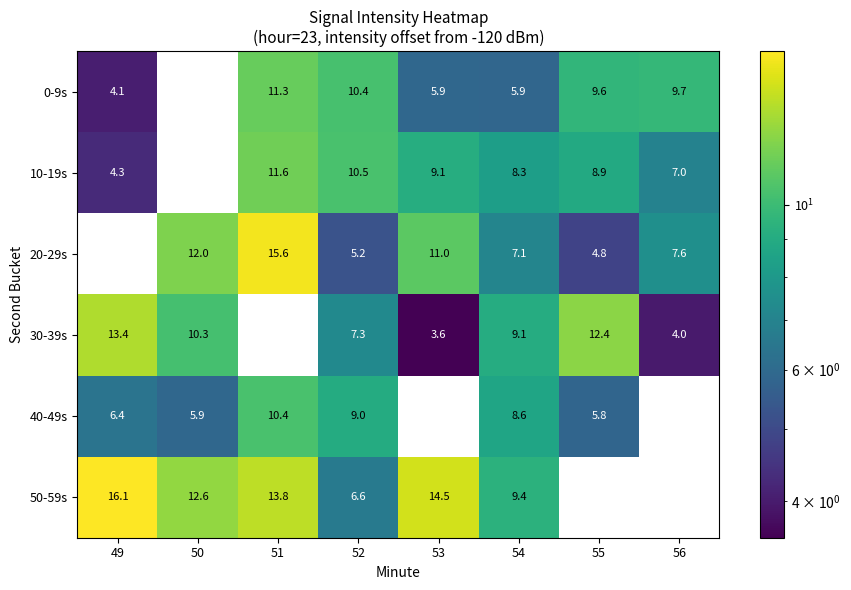

What is the difference between the maximum and minimum values in the 50-59s series?

9.5